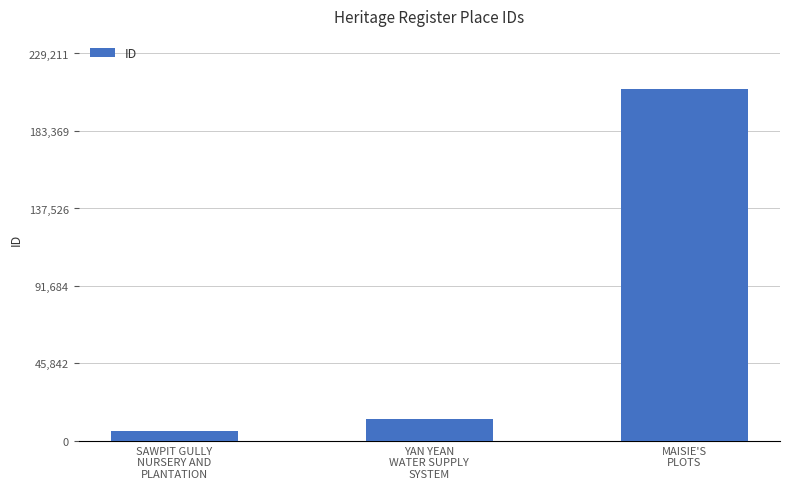

Count the number of data series in this chart.

1